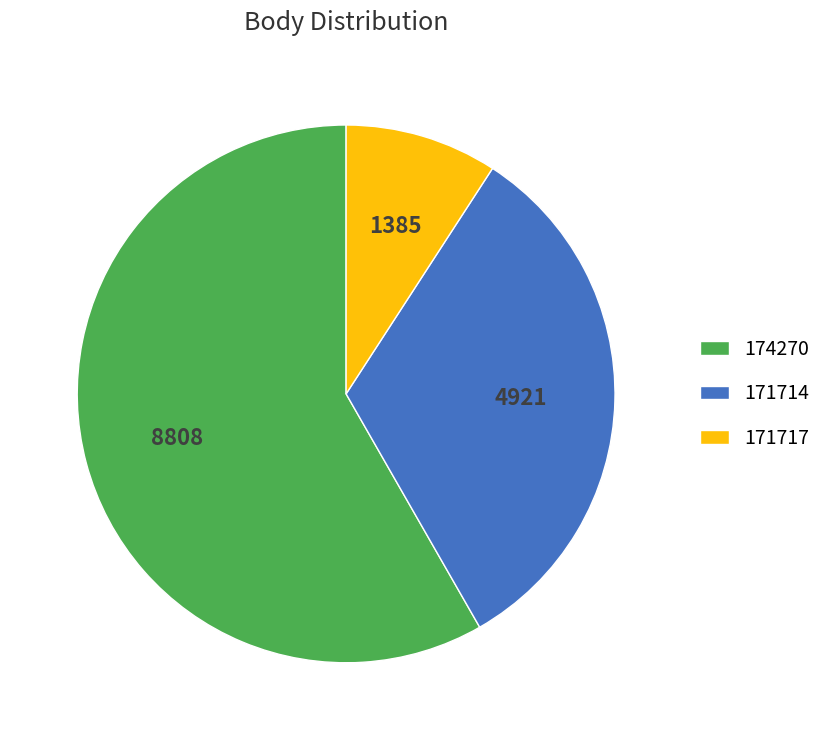

How many slices are in this pie chart?

3